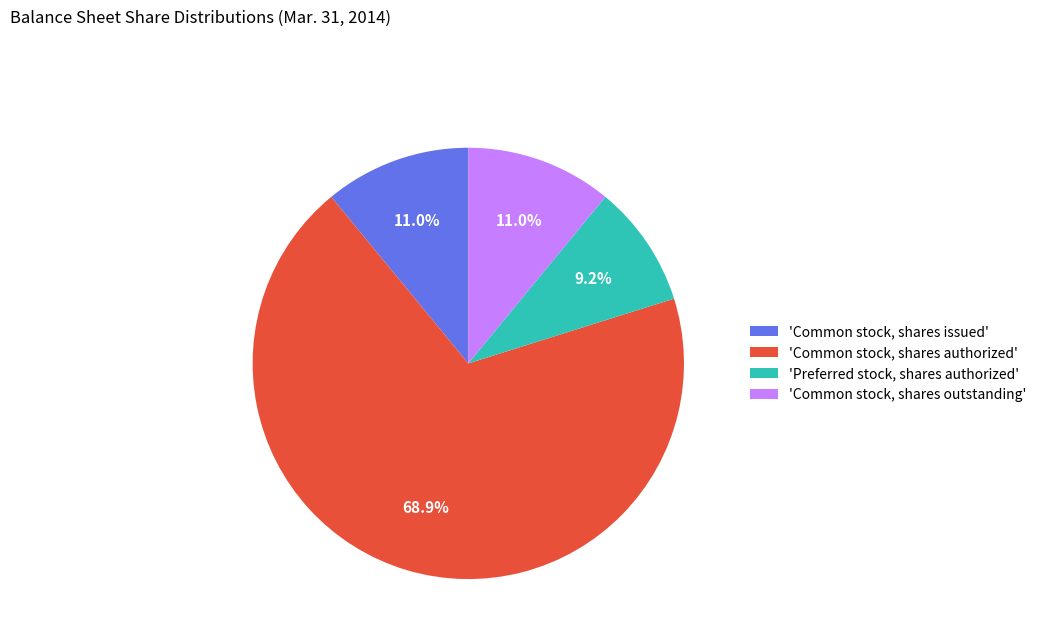

How much of the chart is everything except 'Common stock, shares issued'?

89.0%